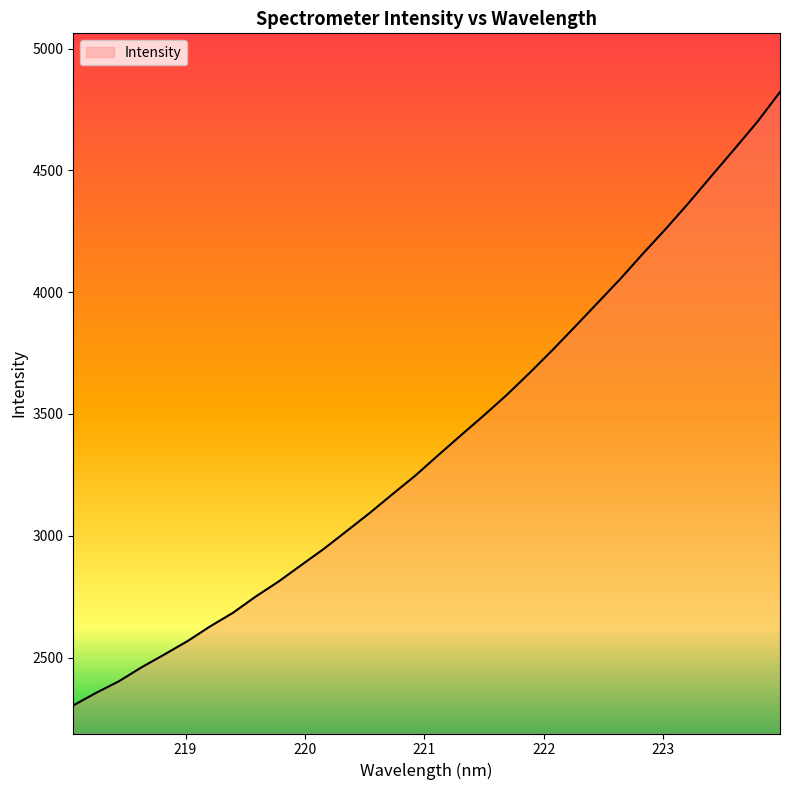

What is the minimum value shown in the chart?

2303.5